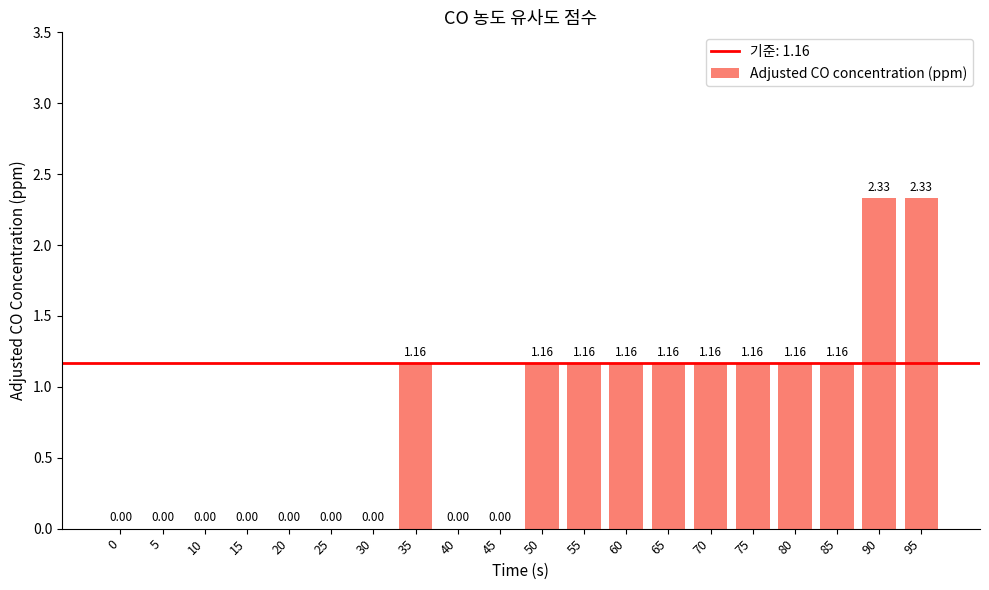

How many data points does each series have?

20